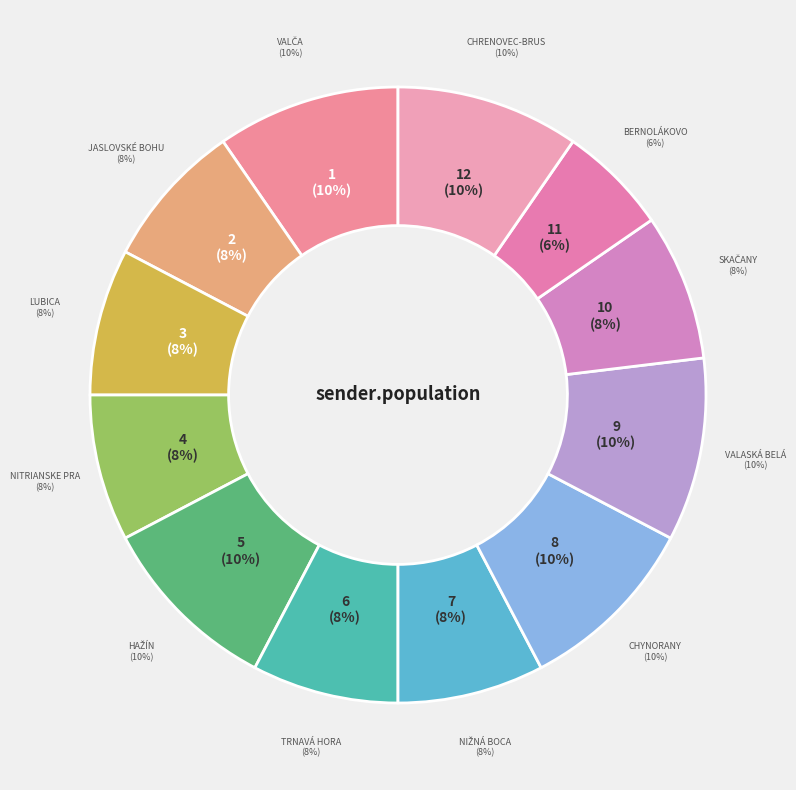

Count the number of slices in the pie.

12